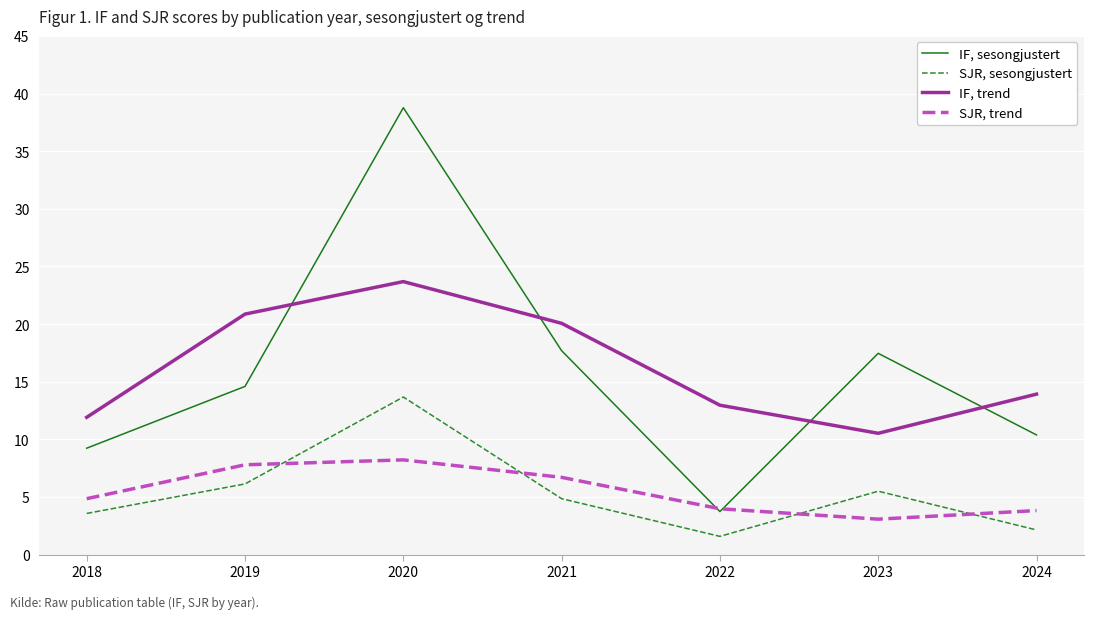

Does the chart have visible grid lines?

Yes